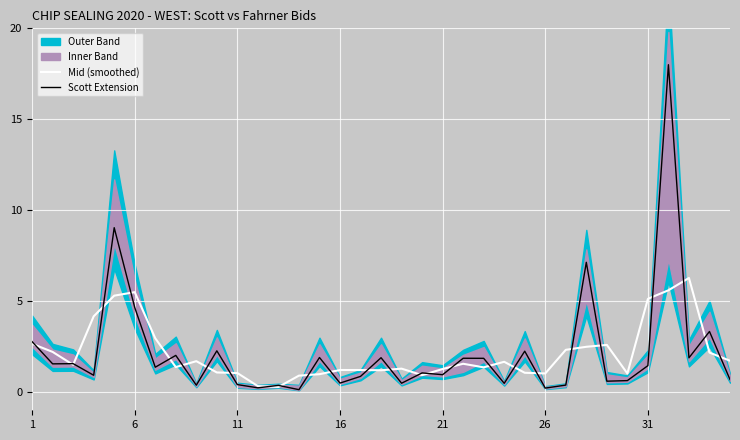

Is it true that Scott Extension equals 0.2 at 13?

False